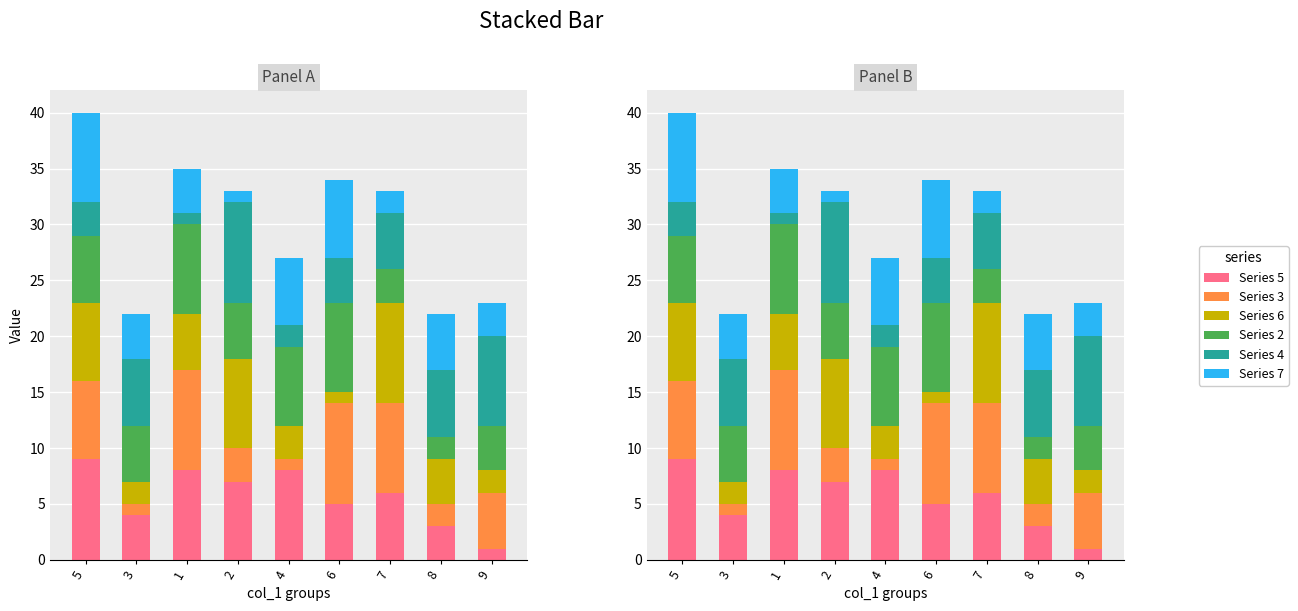

Is it true that col_4 equals 6 at 8?

True